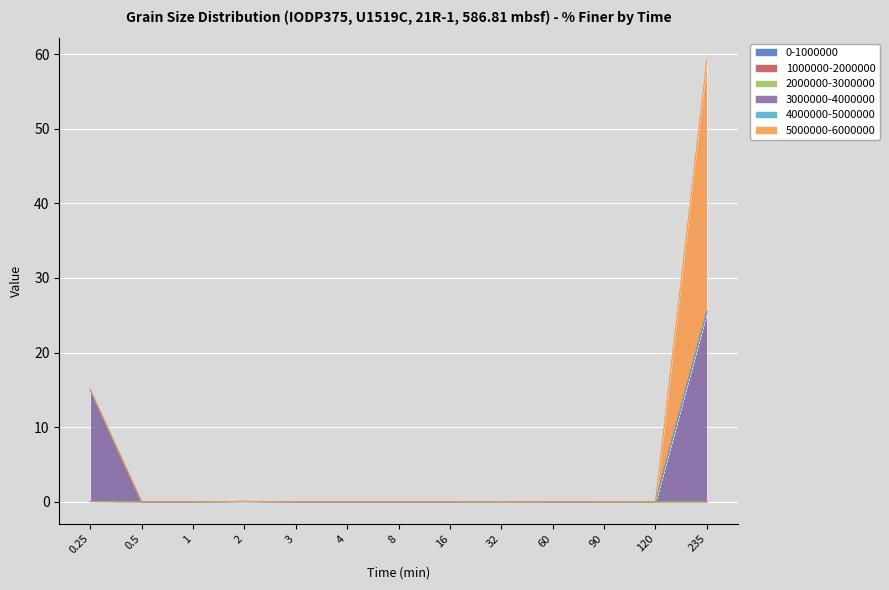

Reading right to left, extract all data points from this chart.

0-1000000: 235=0.0	120=0.0	90=0.0	60=0.0	32=0.0	16=0.0	8=0.0	4=0.0	3=0.0	2=0.0	1=0.0	0.5=0.0	0.25=0.0
1000000-2000000: 235=0.0	120=0.0	90=0.0	60=0.0	32=0.0	16=0.0	8=0.0	4=0.0	3=0.0	2=0.0	1=0.0	0.5=0.0	0.25=0.0
2000000-3000000: 235=0.0	120=0.0	90=0.0	60=0.0	32=0.0	16=0.0	8=0.0	4=0.0	3=0.0	2=0.0	1=0.0	0.5=0.0	0.25=0.0
3000000-4000000: 235=25.5	120=0.0	90=0.0	60=0.0	32=0.0	16=0.0	8=0.0	4=0.0	3=0.0	2=0.0	1=0.0	0.5=0.0	0.25=15.0
4000000-5000000: 235=0.0	120=0.0	90=0.0	60=0.0	32=0.0	16=0.0	8=0.0	4=0.0	3=0.0	2=0.0	1=0.0	0.5=0.0	0.25=0.0
5000000-6000000: 235=33.7	120=0.0	90=0.0	60=0.0	32=0.0	16=0.0	8=0.0	4=0.0	3=0.0	2=0.0	1=0.0	0.5=0.0	0.25=0.0